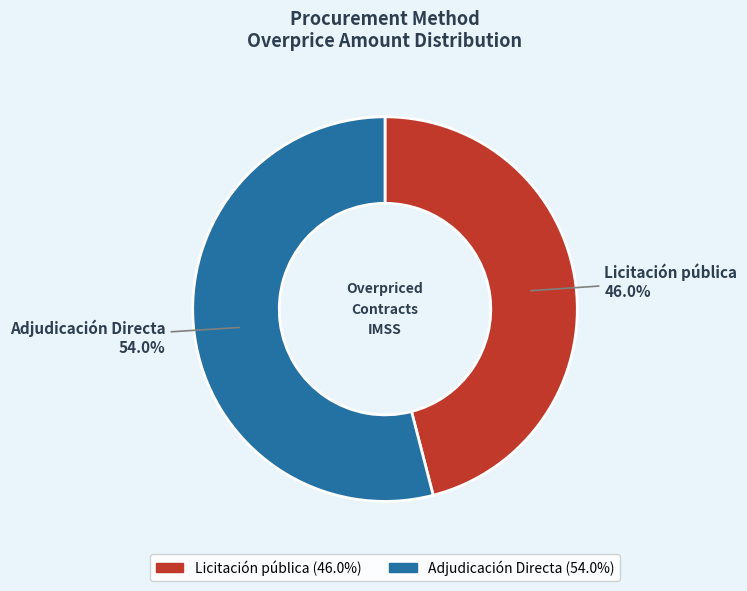

Rank the categories by value from lowest to highest.

Licitación pública, Adjudicación Directa